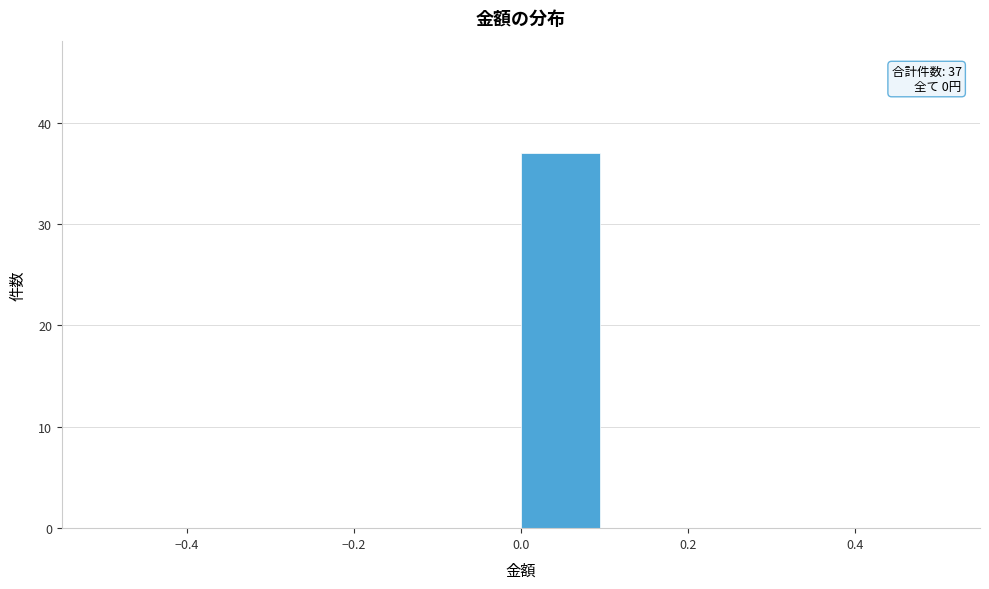

Which range on the x-axis has the tallest bar?

0.0 to 0.1